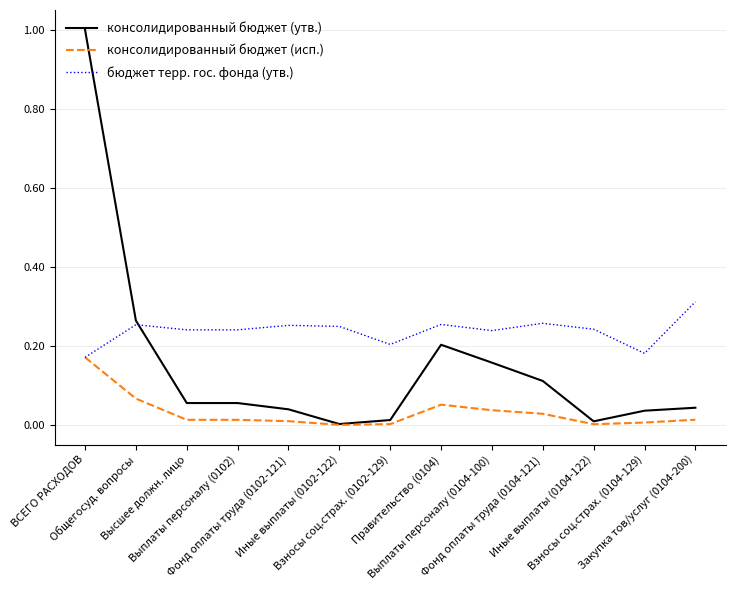

What is the maximum value shown in the chart?

1.0